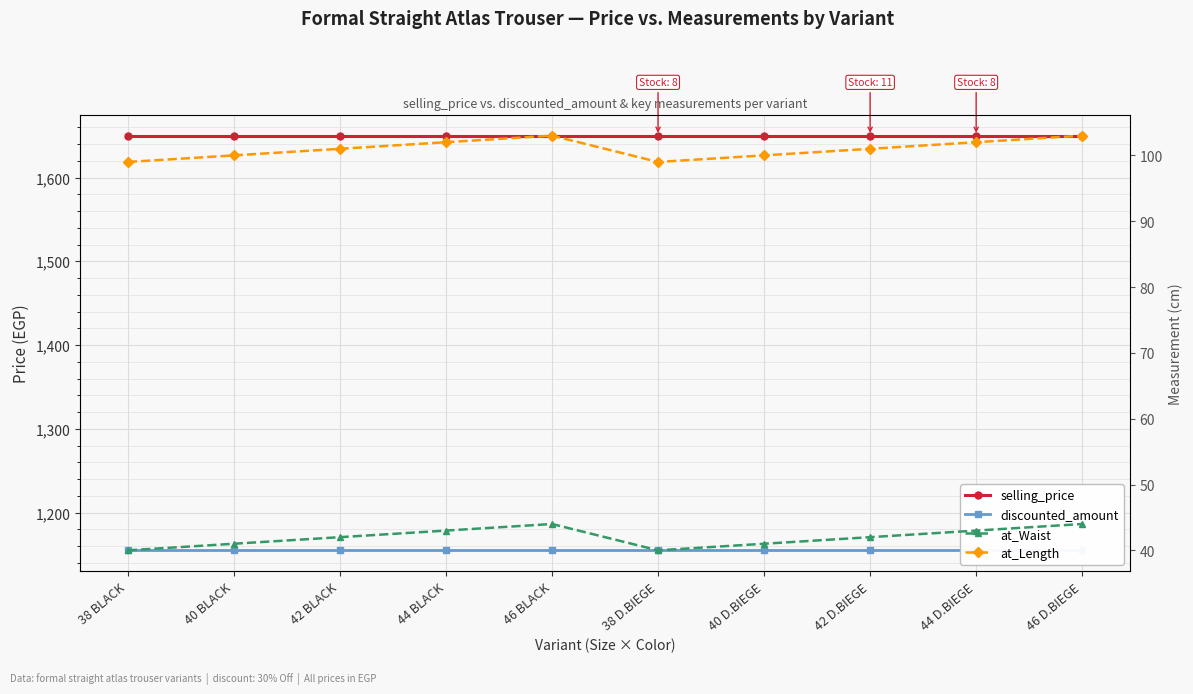

Which series has the largest total across all categories?

selling_price